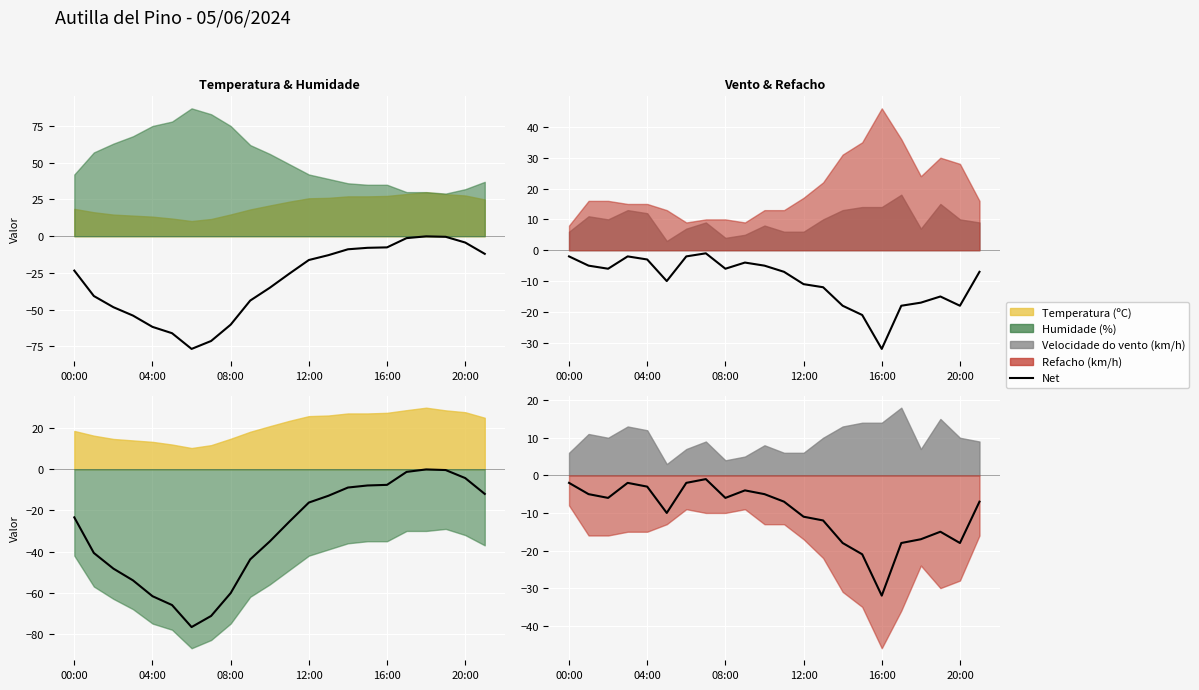

What is the value of the 20th point from the left?

-15